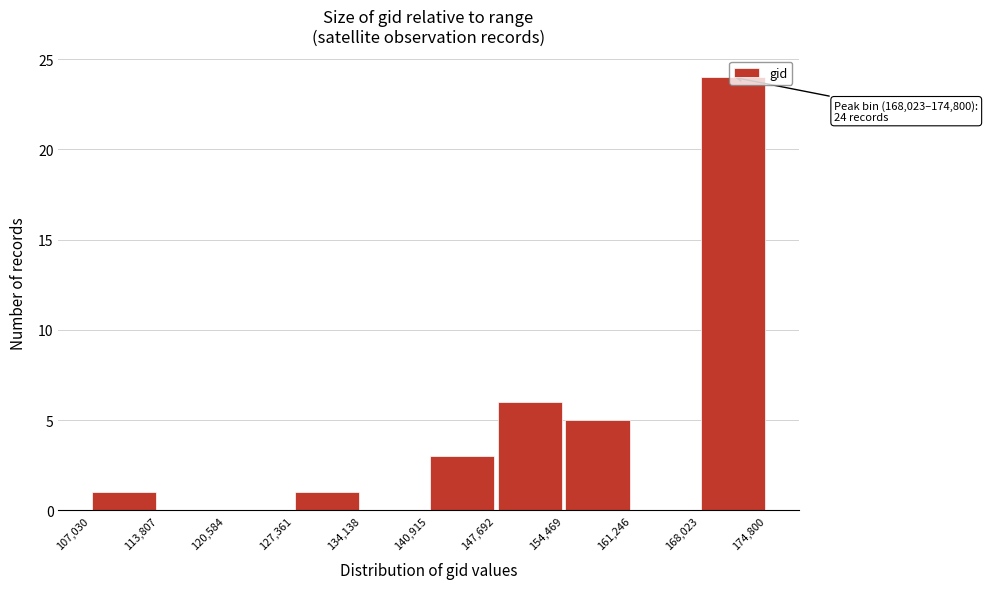

Which range on the x-axis has the tallest bar?

168,023 to 174,800